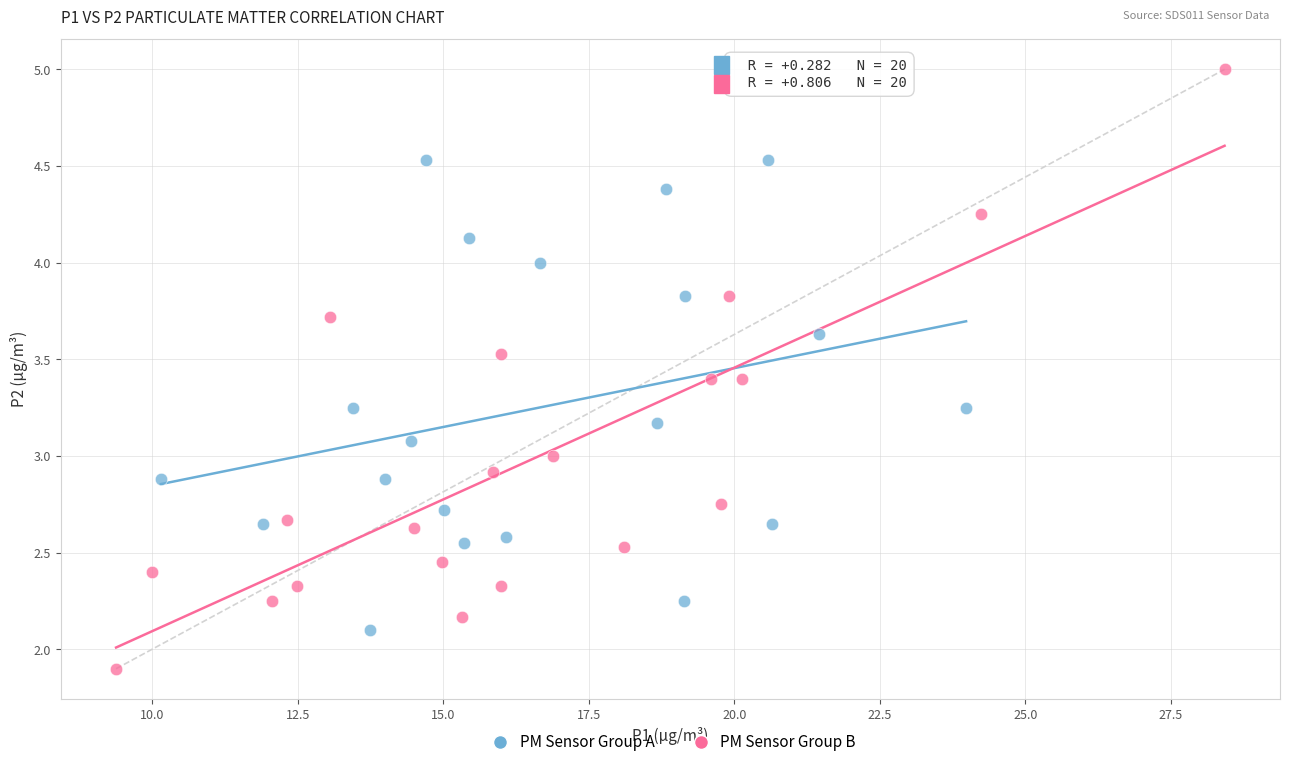

Which series contains the lowest Y value?

PM Sensor Group B